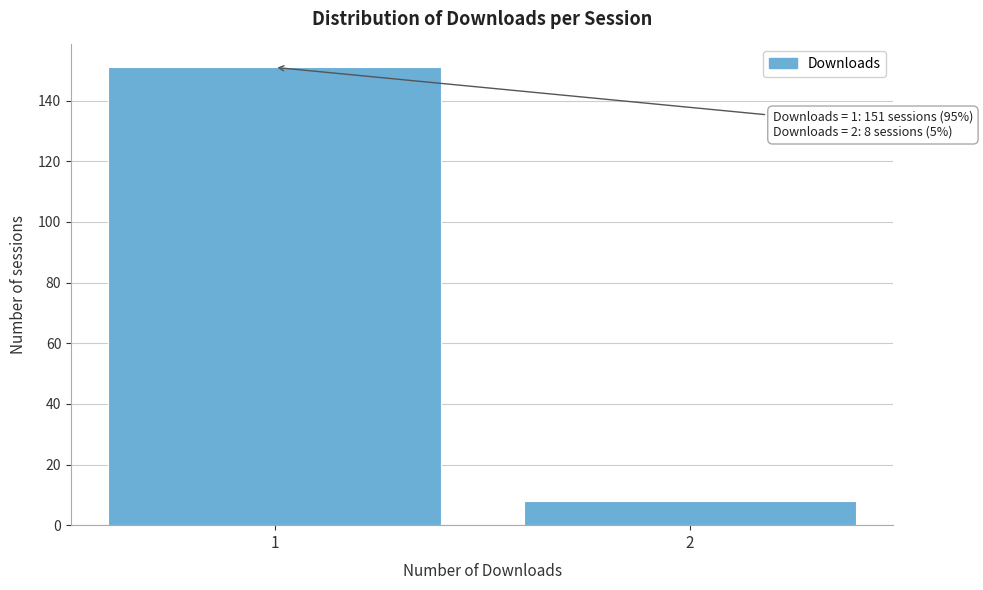

Reading left to right, extract all data points from this chart.

151	8